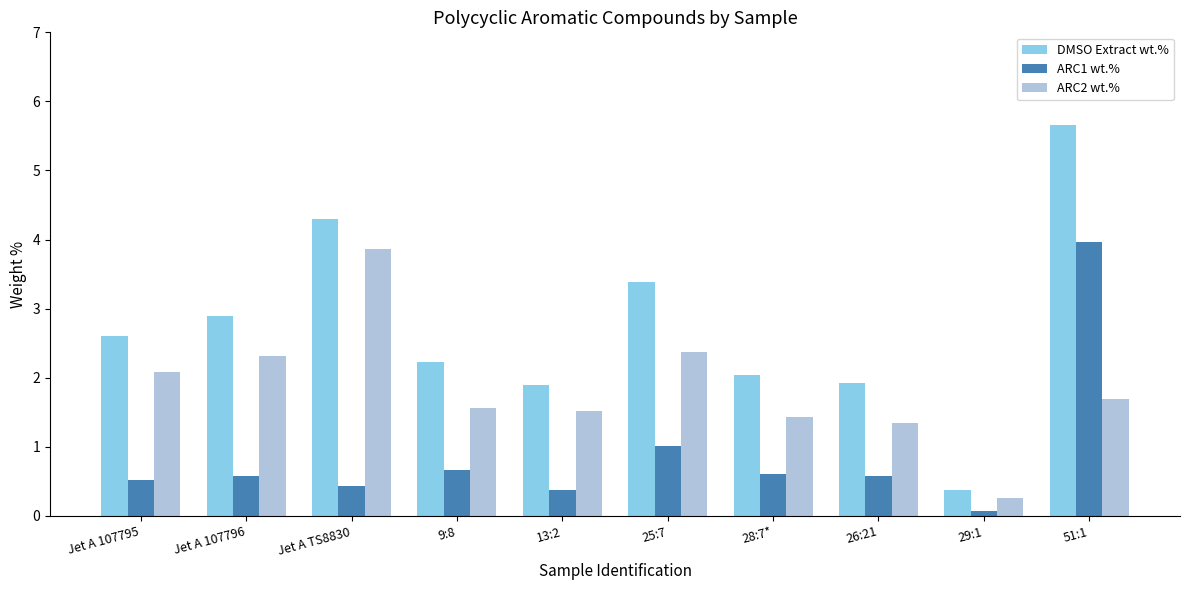

Does the chart contain stacked bars?

No